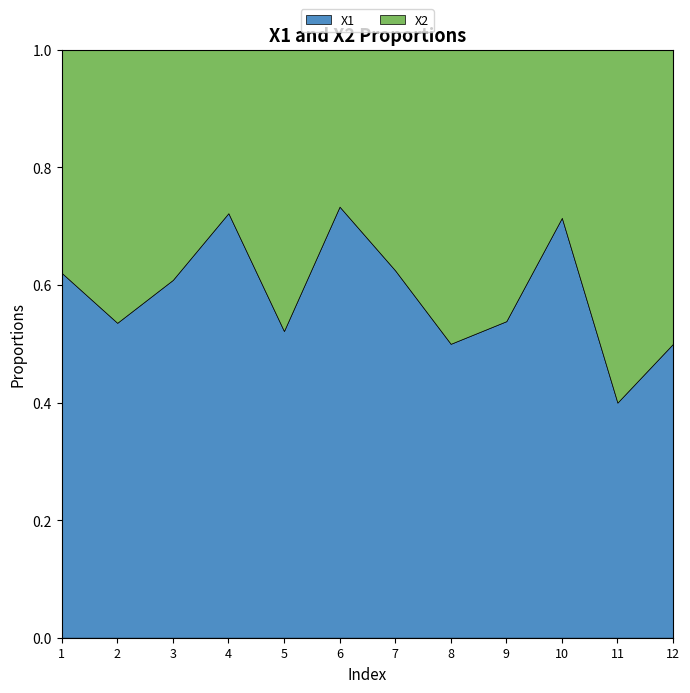

At which label is X1 closest to 0?

11